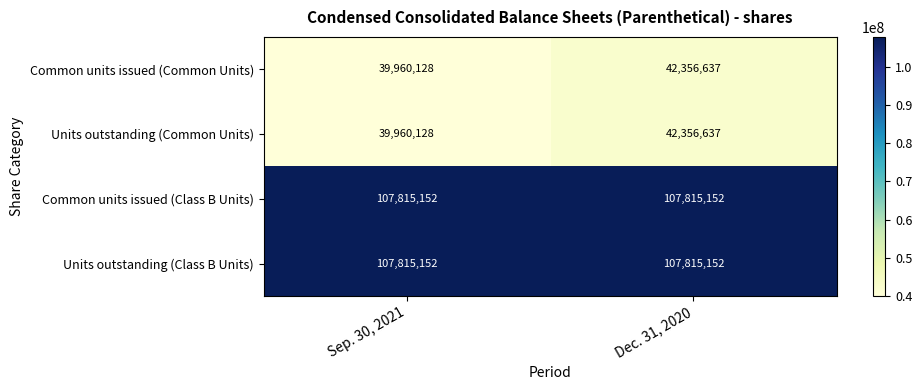

Where is Units outstanding (Common Units) nearest to the value 41158382?

Sep. 30, 2021